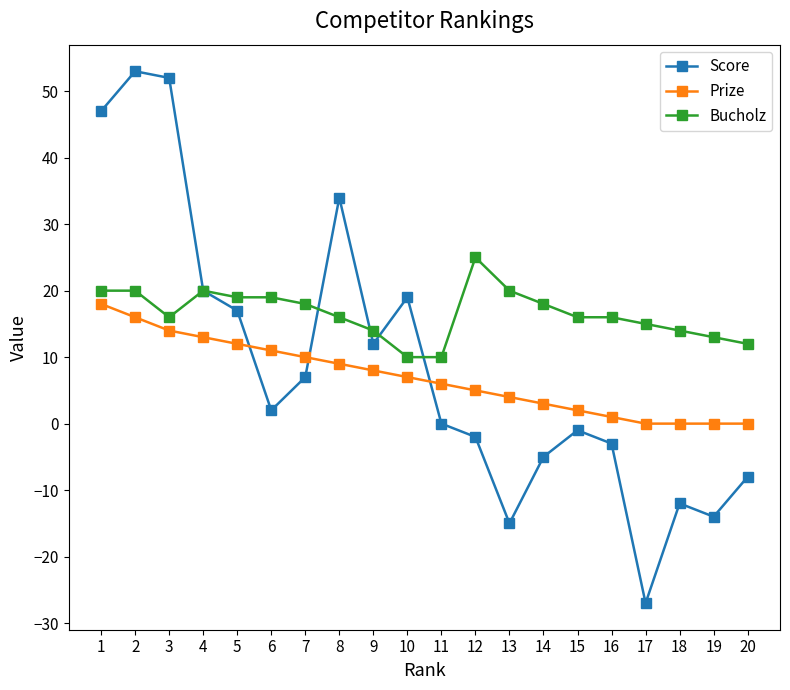

What is the value of the Prize point at the 3rd from the left?

14